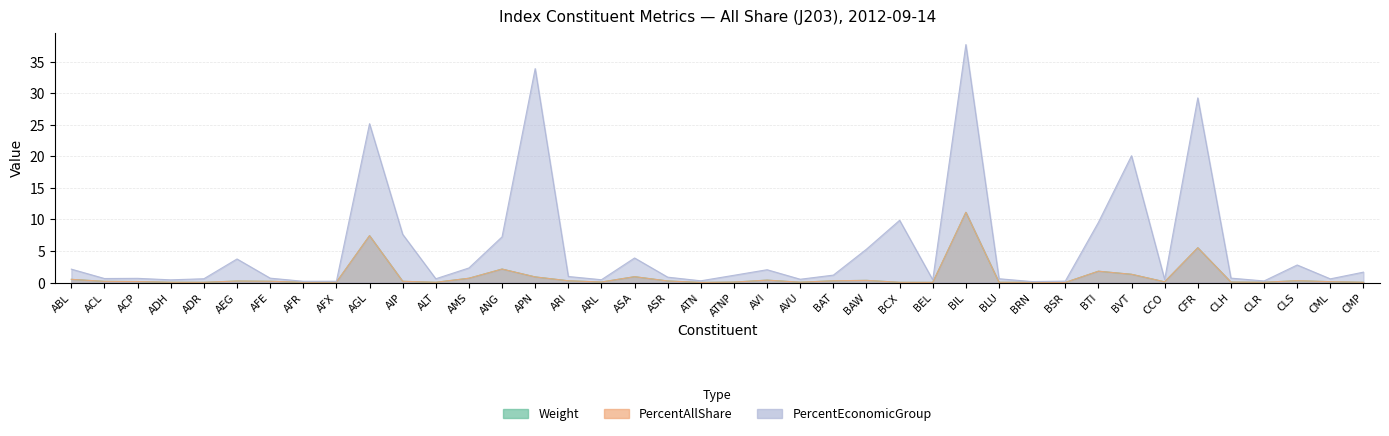

At ASR, list the series in order from smallest to largest.

Weight, PercentAllShare, PercentEconomicGroup